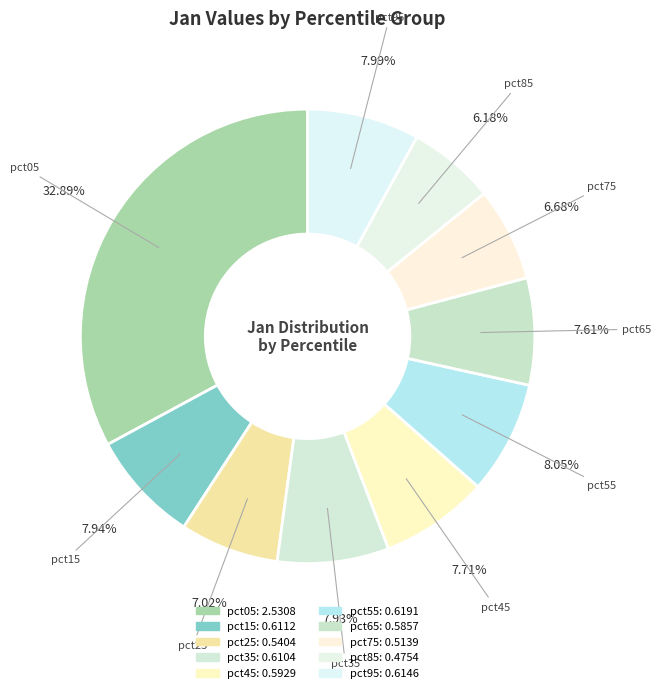

What is the ratio of the value at pct55 to the value at pct05?

0.2